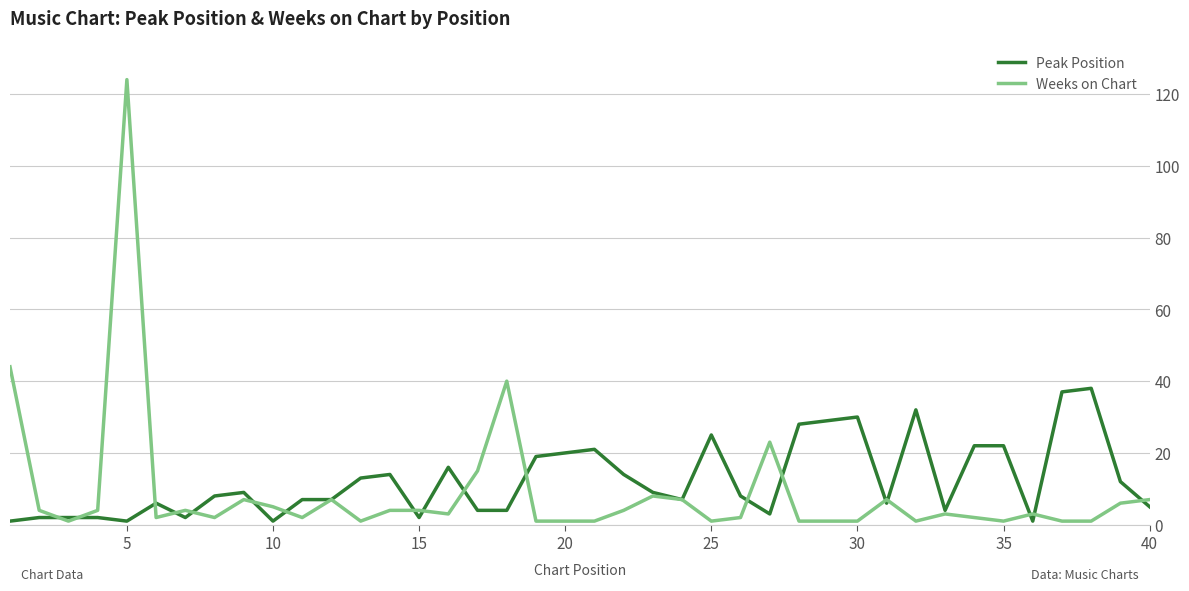

How many lines are shown in the chart?

2